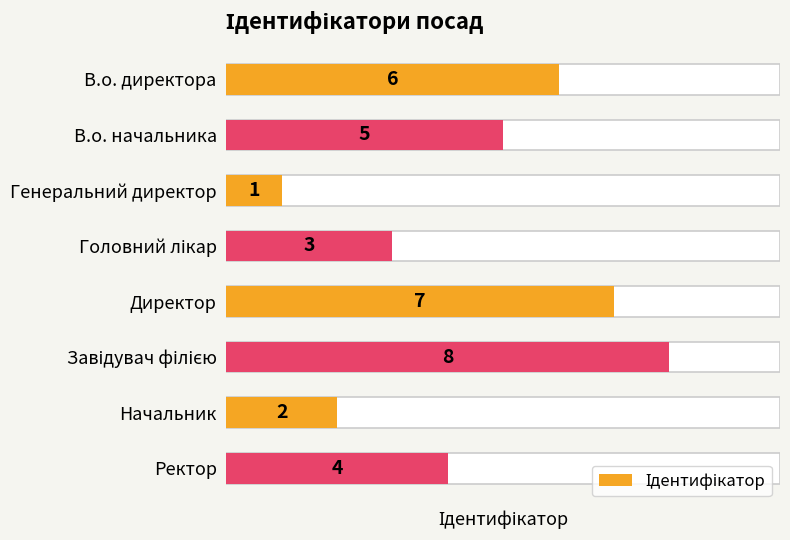

What is the approximate value at Начальник?

2